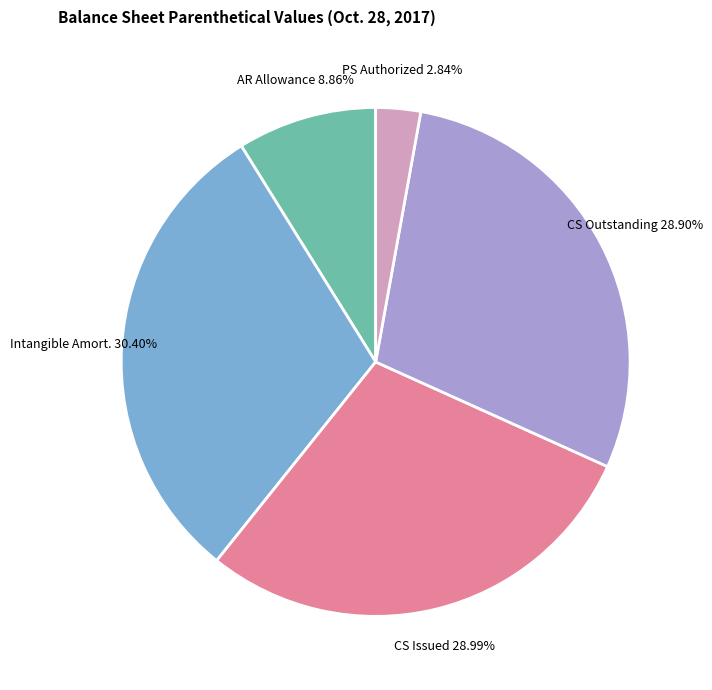

Does any single category account for the majority?

No